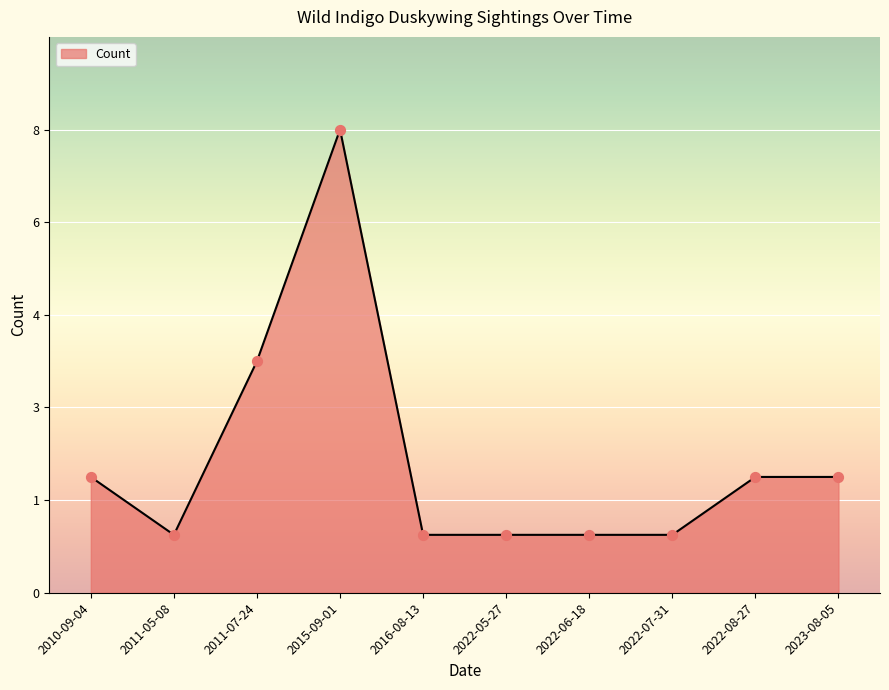

What is the change in value from 2011-07-24 to 2022-08-27?

-2